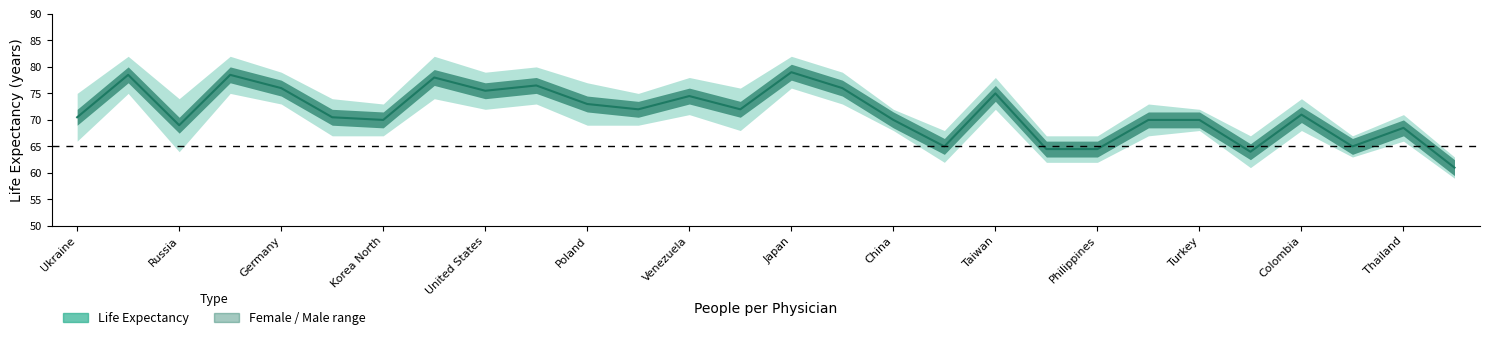

The value at Ukraine is 70.5. True or false?

True